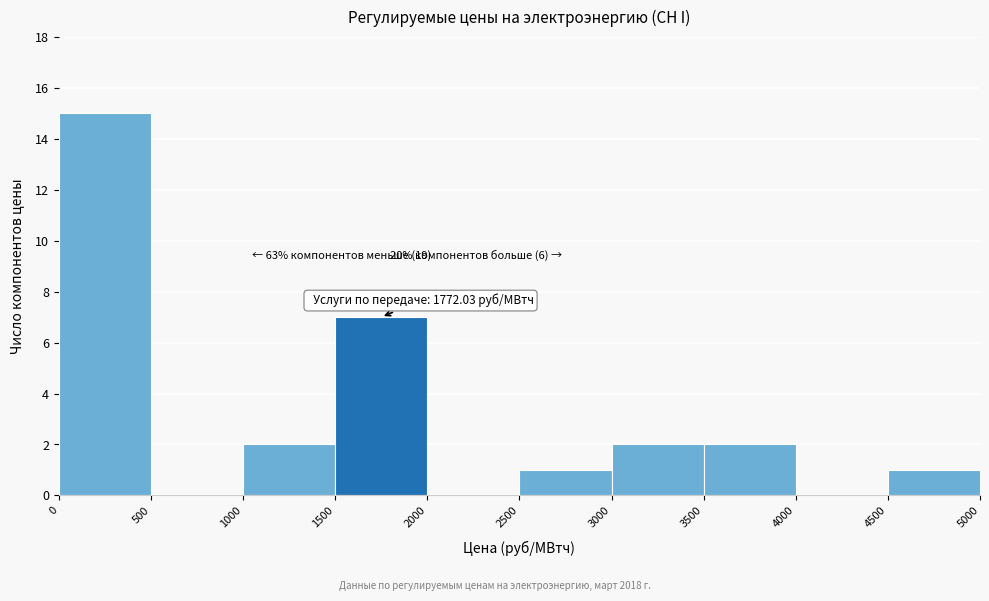

Over which range of the x-axis is the bar tallest?

0 to 500